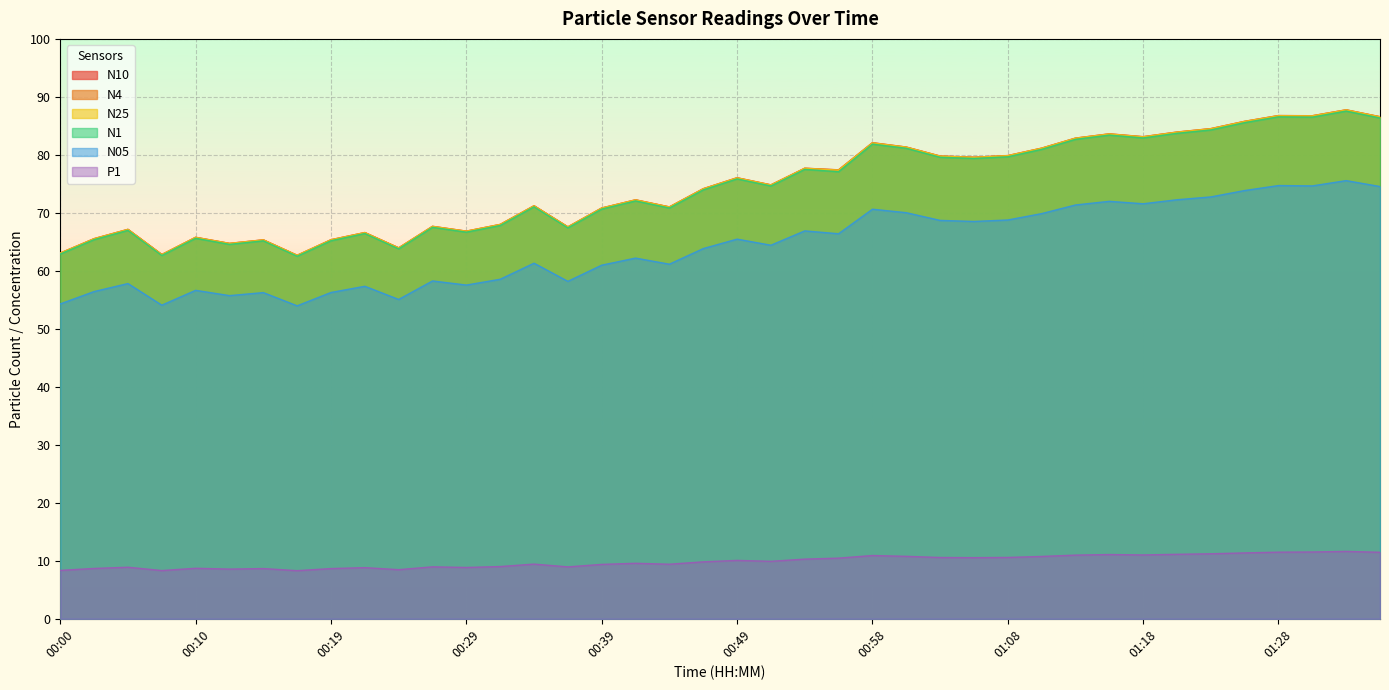

Which series has the largest range (max minus min)?

N4